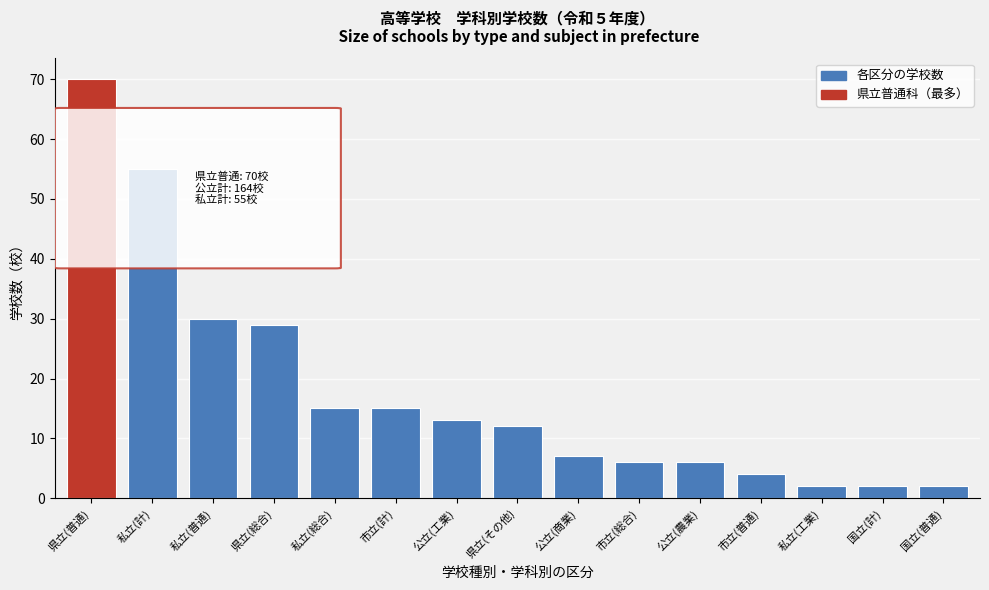

Reading left to right, list all the values displayed in this chart.

県立(普通)=70	私立(計)=55	私立(普通)=30	県立(総合)=29	私立(総合)=15	市立(計)=15	公立(工業)=13	県立(その他)=12	公立(商業)=7	市立(総合)=6	公立(農業)=6	市立(普通)=4	私立(工業)=2	国立(計)=2	国立(普通)=2